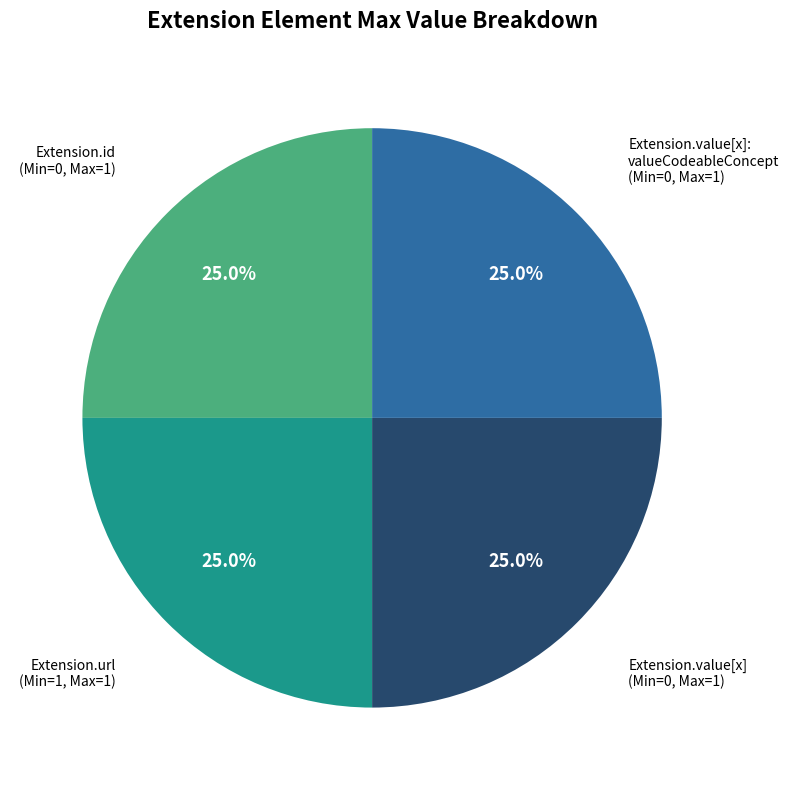

Is there any slice that represents more than half of the pie?

No